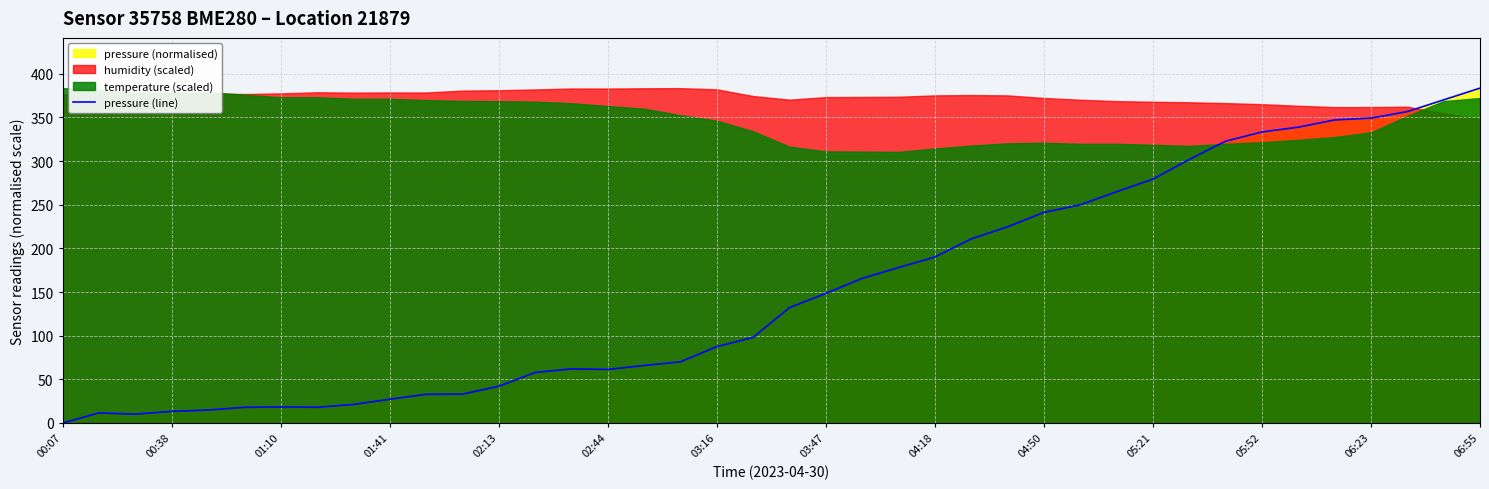

Is it true that pressure (line) equals 148.4 at 03:47?

True